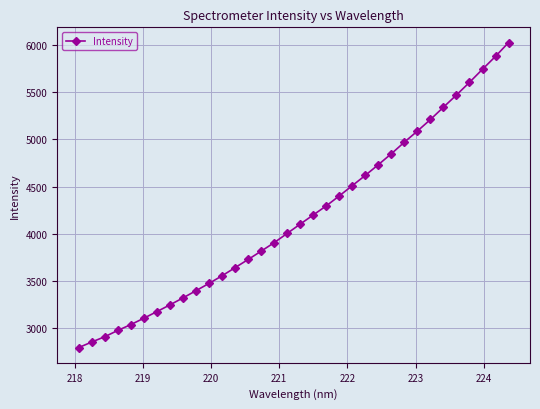

What is the minimum value shown in the chart?

2790.0